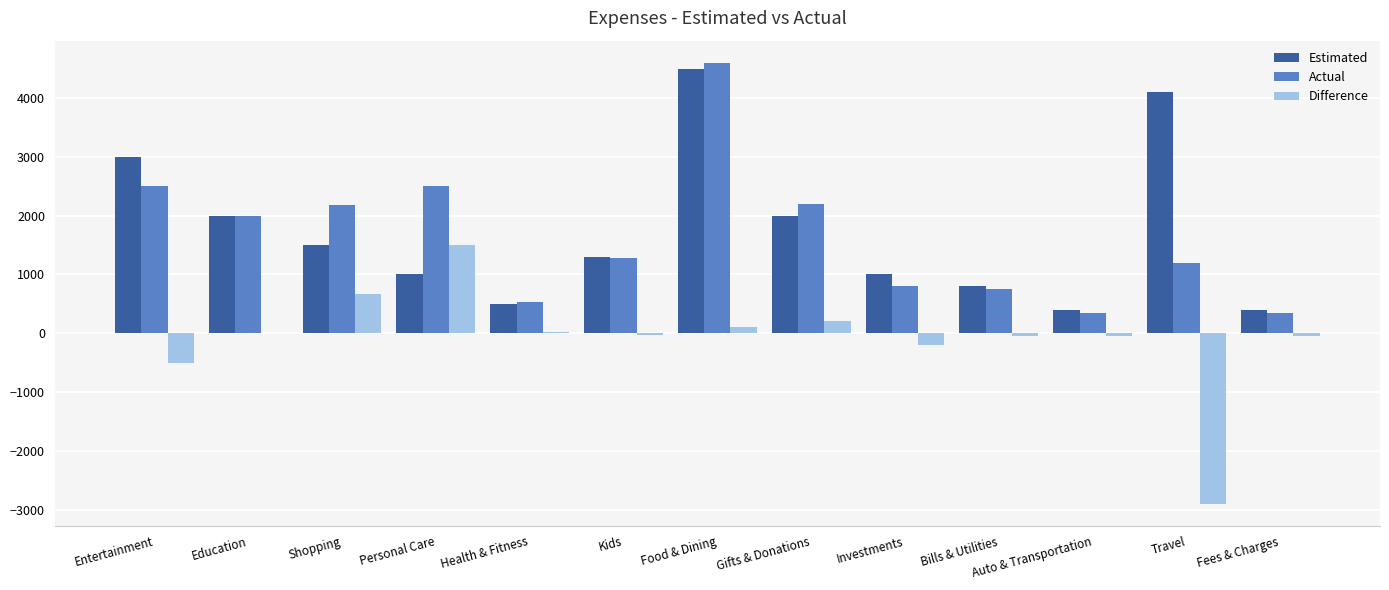

At which category is the sum across all series the highest?

Food & Dining